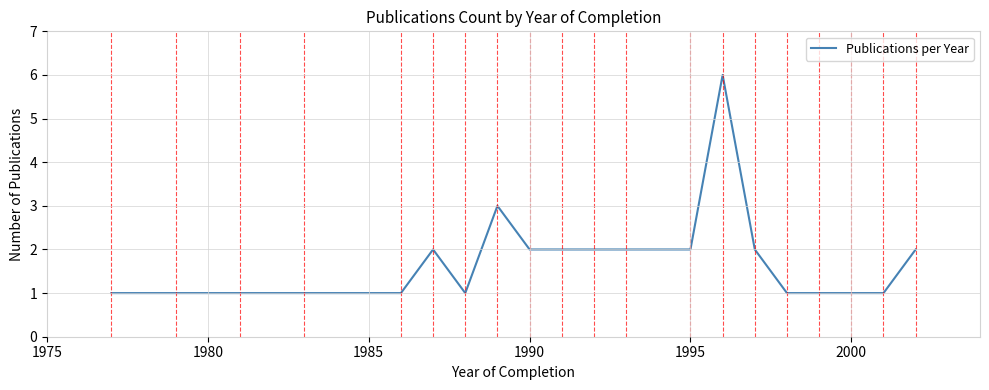

What is the difference between the maximum and second lowest values?

5